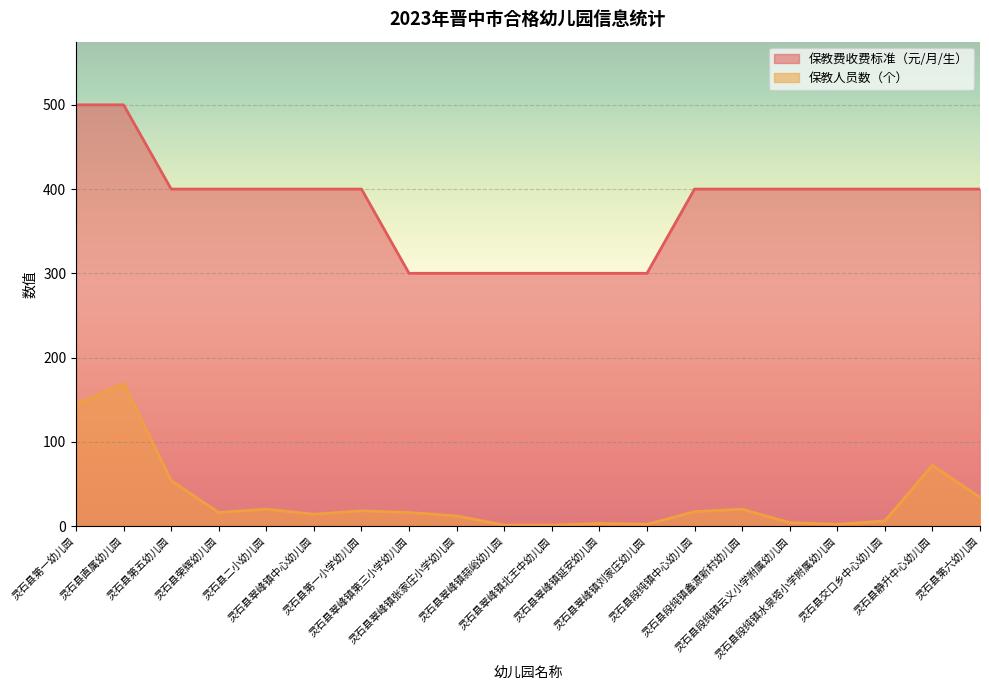

What is the label of the 16th point from the left?

灵石县段纯镇云义小学附属幼儿园